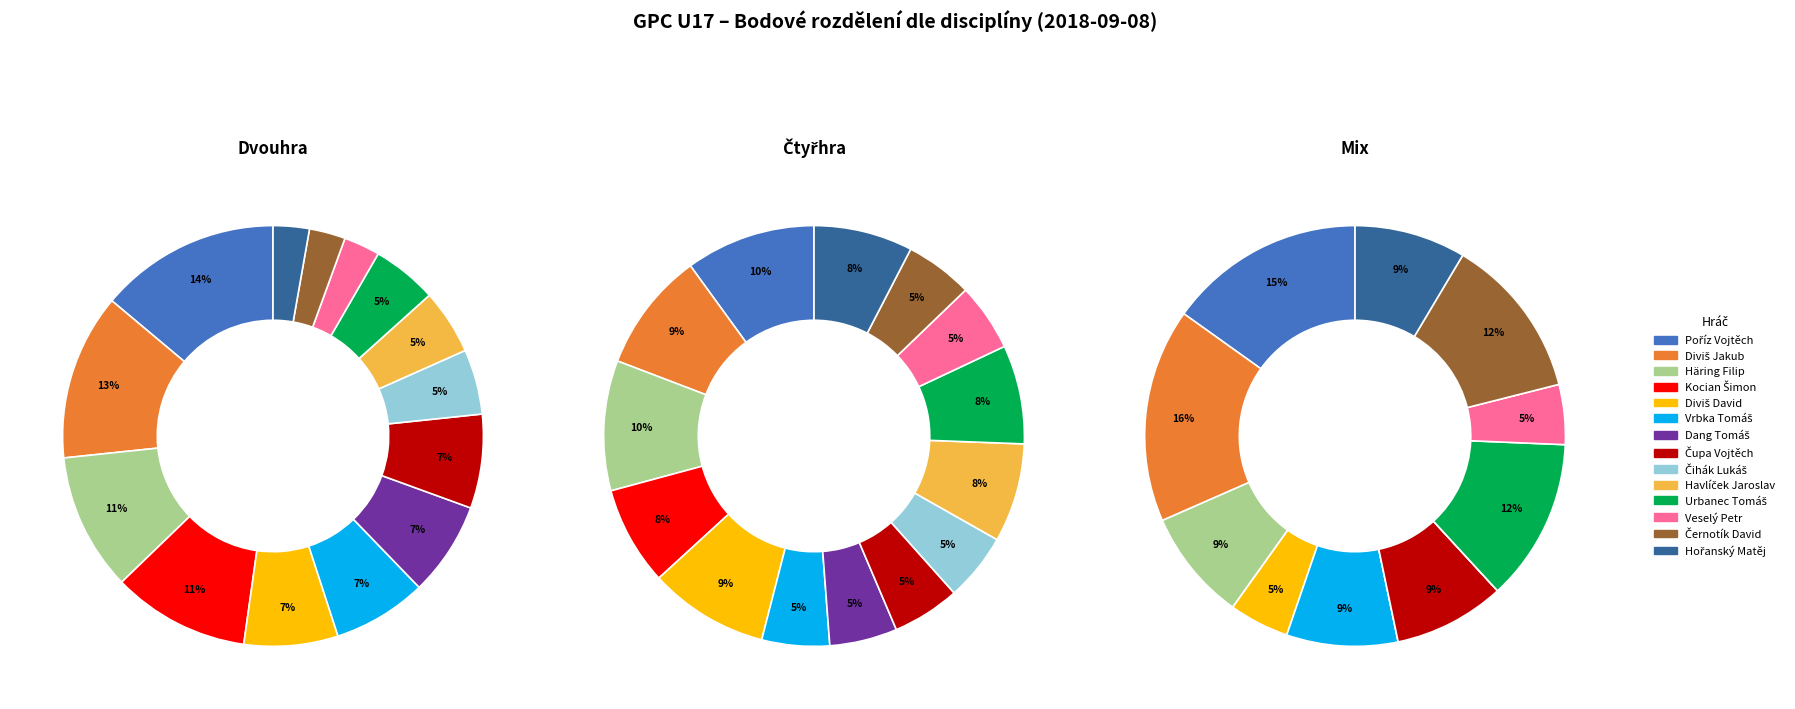

To the nearest percent, what is the difference between the Černotík David and Urbanec Tomáš slice percentages?

2%